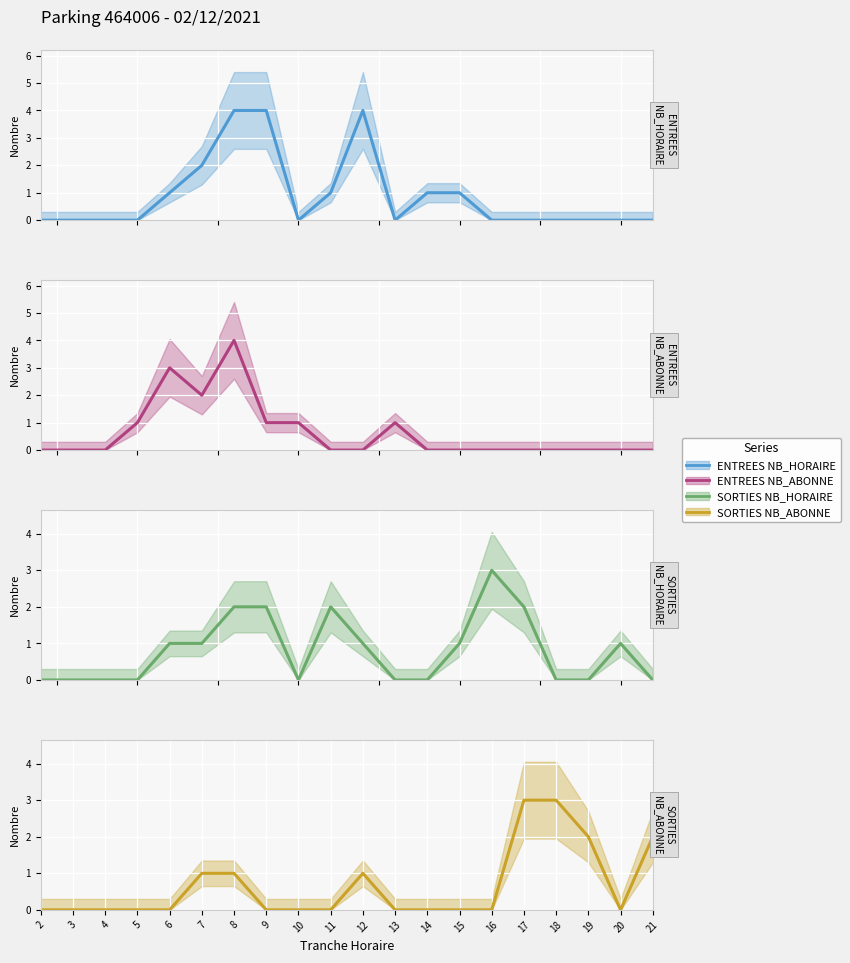

What are all the series names shown in the legend?

ENTREES NB_HORAIRE, ENTREES NB_ABONNE, SORTIES NB_HORAIRE, SORTIES NB_ABONNE